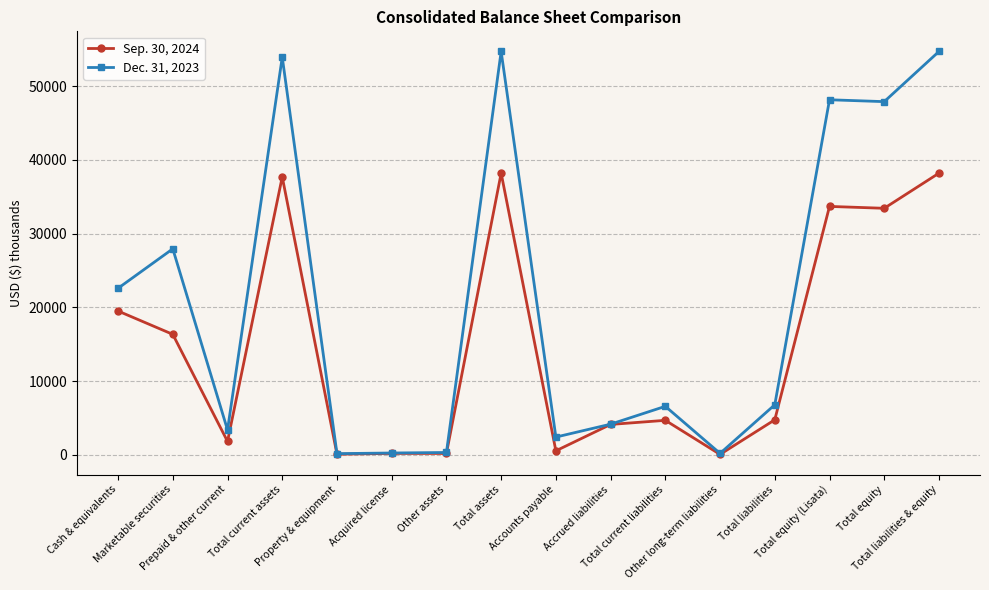

What position from the right is Other long-term liabilities?

5